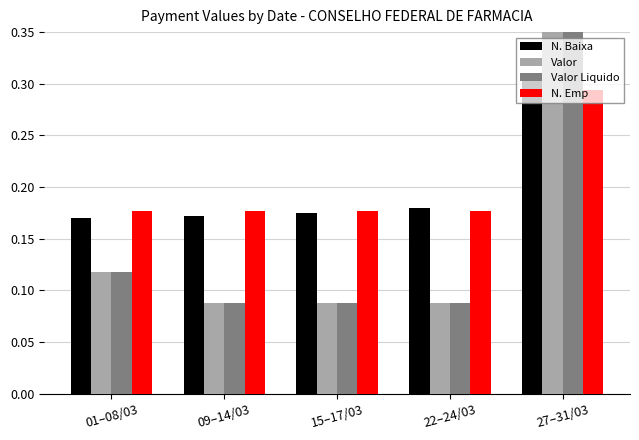

How many Valor values are between 0 and 1?

5